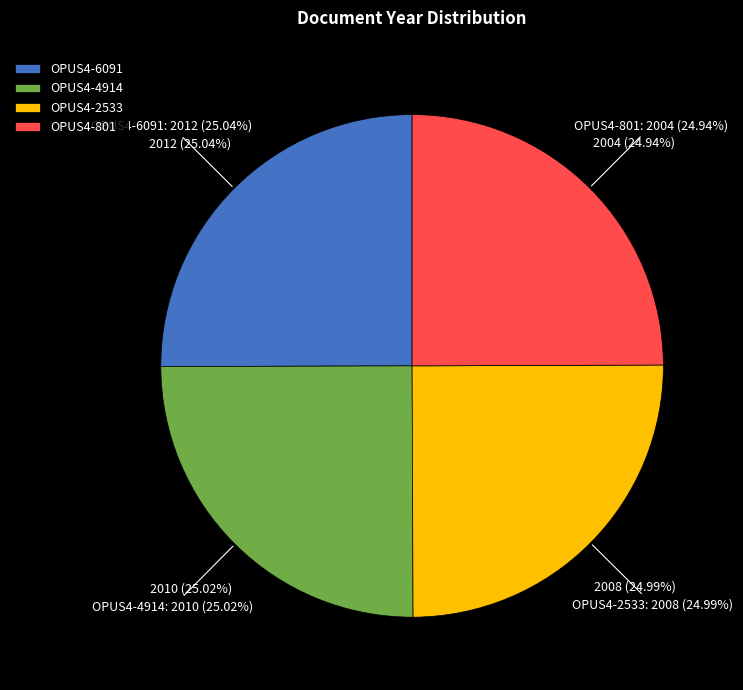

What percentage is the OPUS4-2533 slice, to the nearest percent?

25%